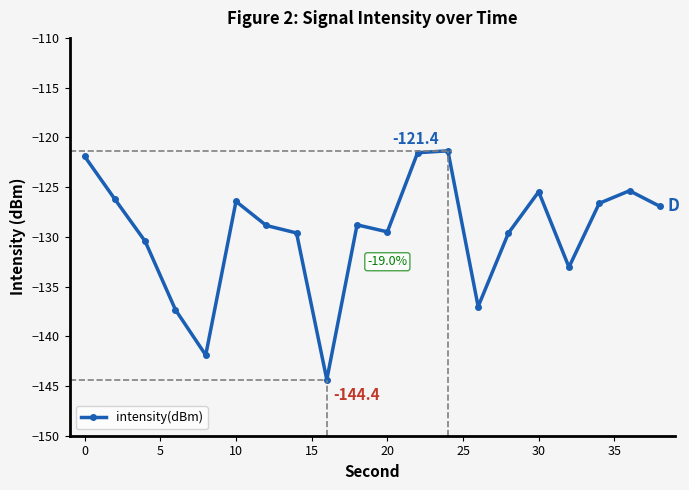

True or false: the data has more than 2 interior local peaks.

True